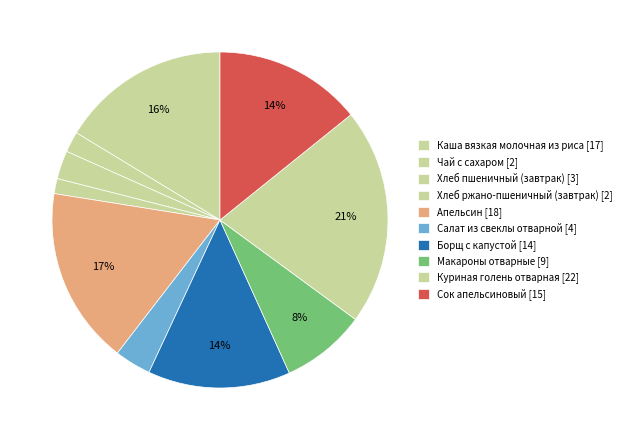

Which category has the biggest portion of the pie?

Куриная голень отварная